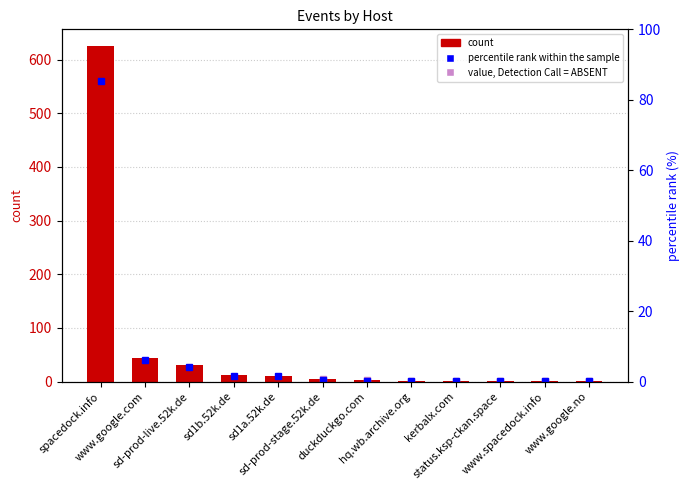

What is the label of the 8th bar from the left?

hq.wb.archive.org